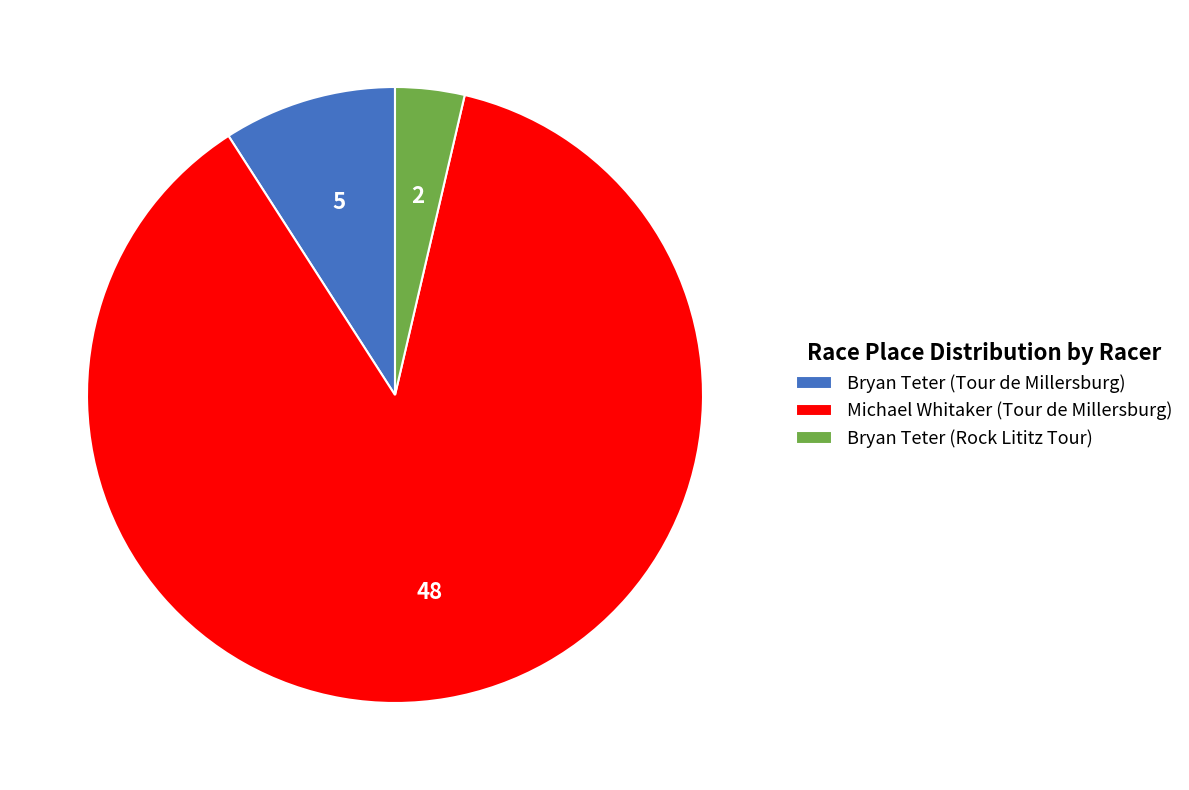

Is the sum of Bryan Teter (Rock Lititz Tour) and Bryan Teter (Tour de Millersburg) greater than half?

No